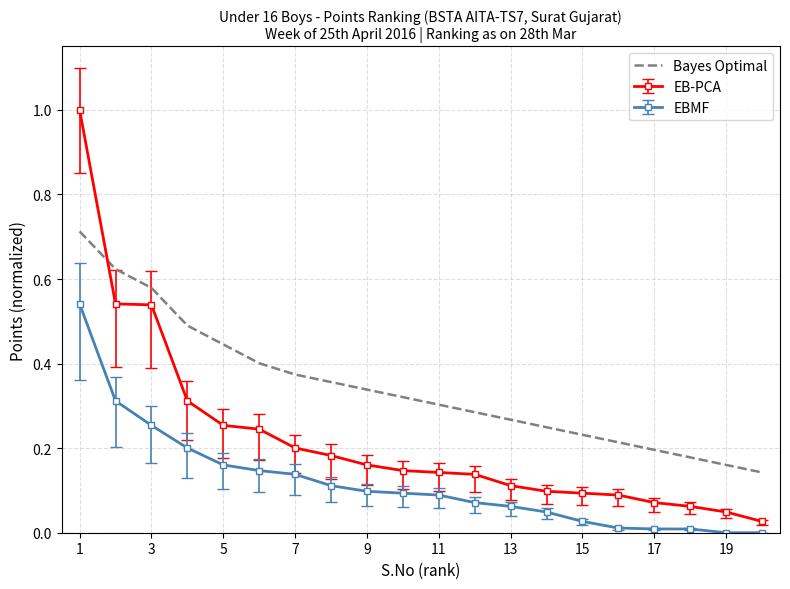

List the series in order of their peak value, lowest first.

EBMF, Bayes Optimal, EB-PCA